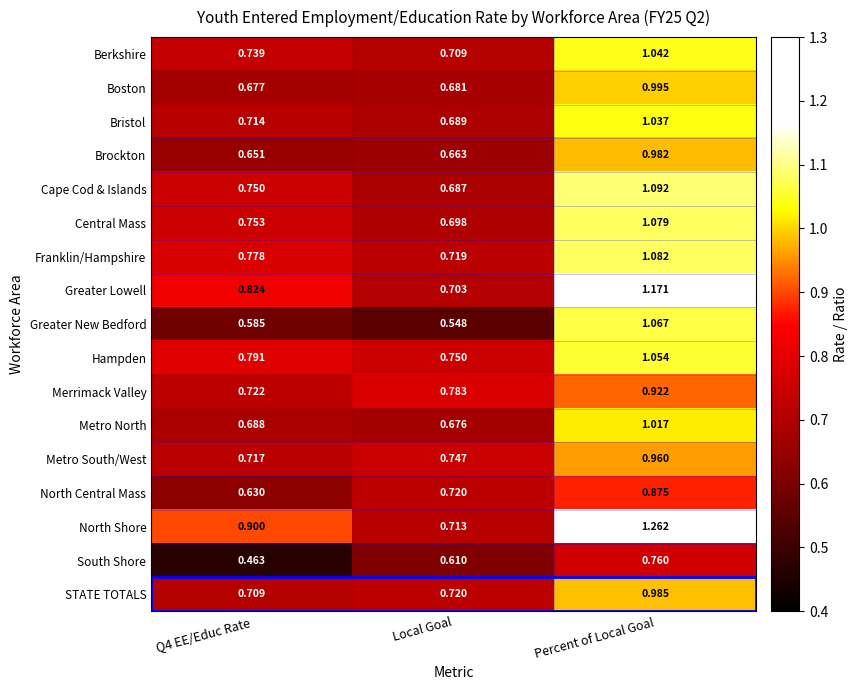

Which series has the widest spread of values?

North Shore